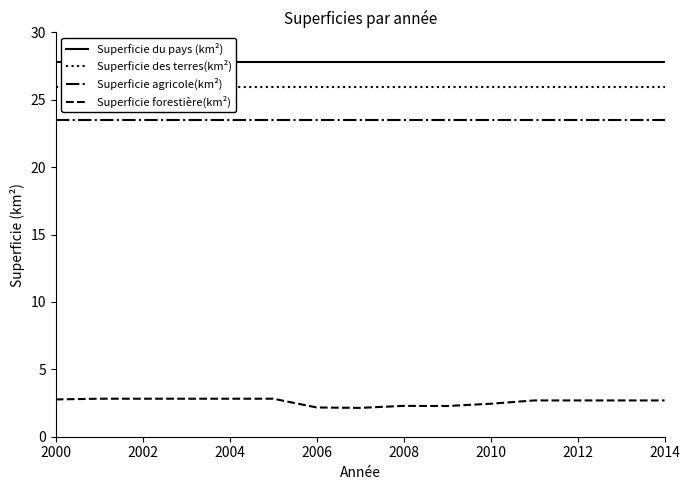

The Superficie agricole(km²) series shows 40.4 at 2006. True or false?

False